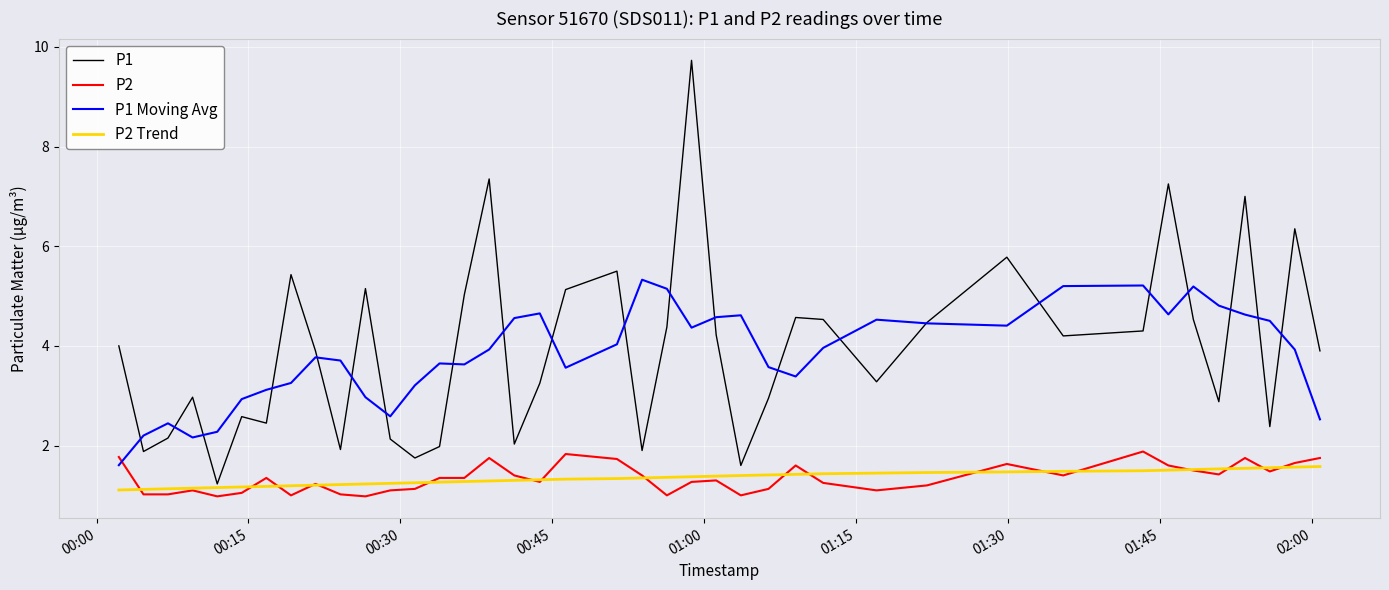

Which series has the widest spread of values?

P1